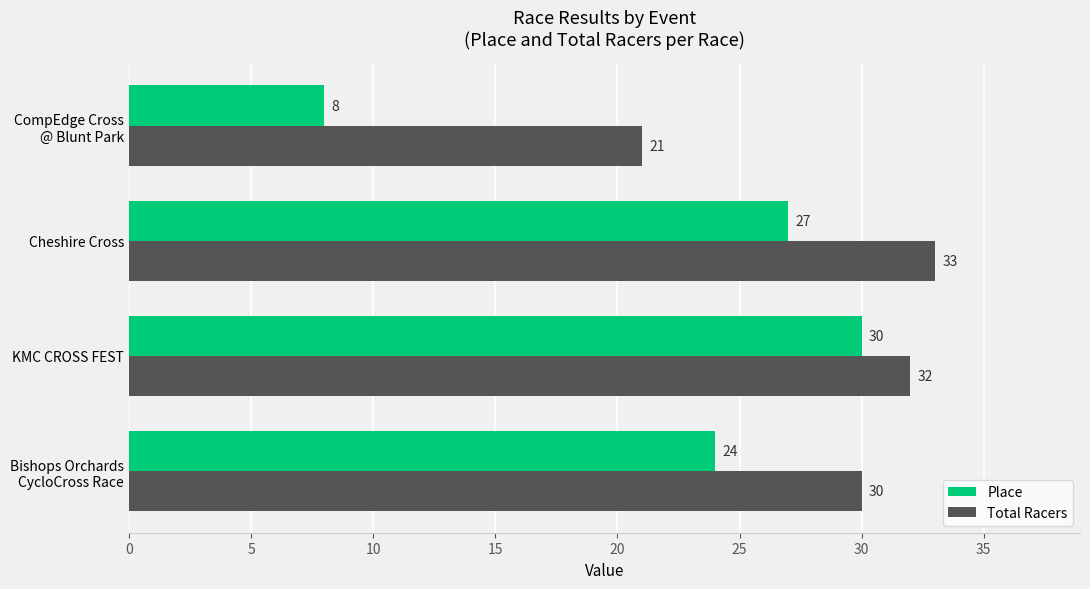

At which category is the sum across all series the highest?

KMC CROSS FEST